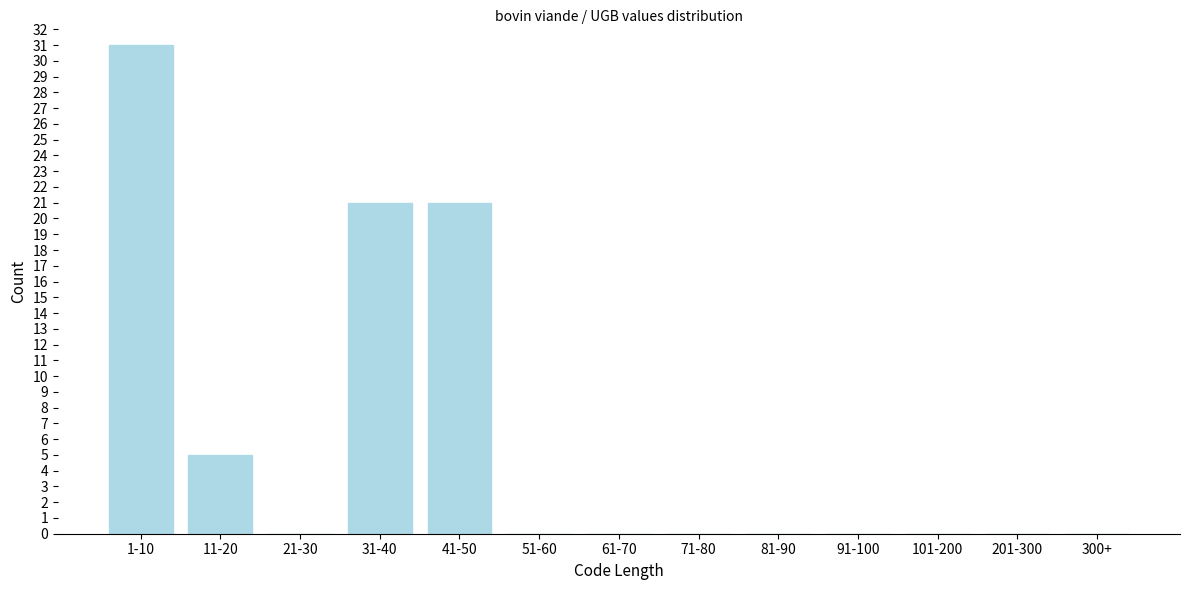

Reading left to right, what are all the values shown in this chart?

1-10=31	11-20=5	21-30=0	31-40=21	41-50=21	51-60=0	61-70=0	71-80=0	81-90=0	91-100=0	101-200=0	201-300=0	300+=0